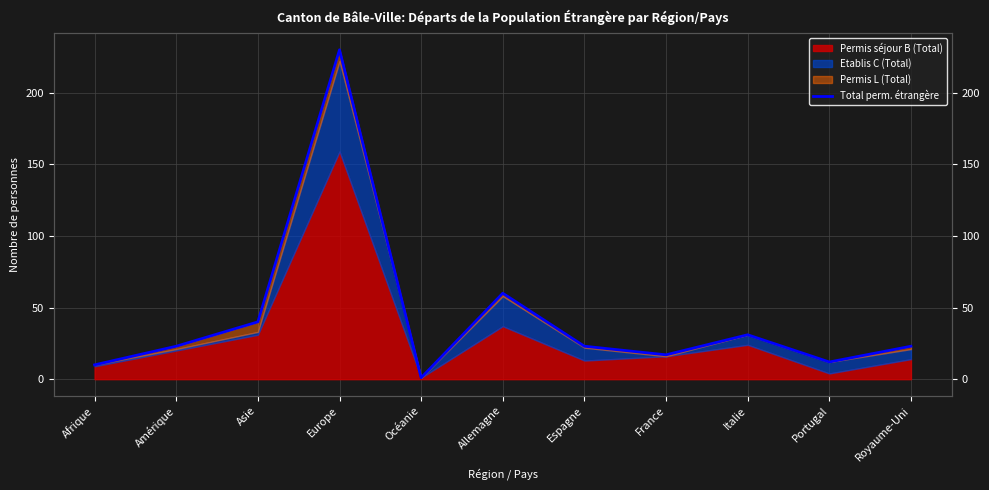

How many points are higher than both their immediate neighbors (excluding endpoints)?

3